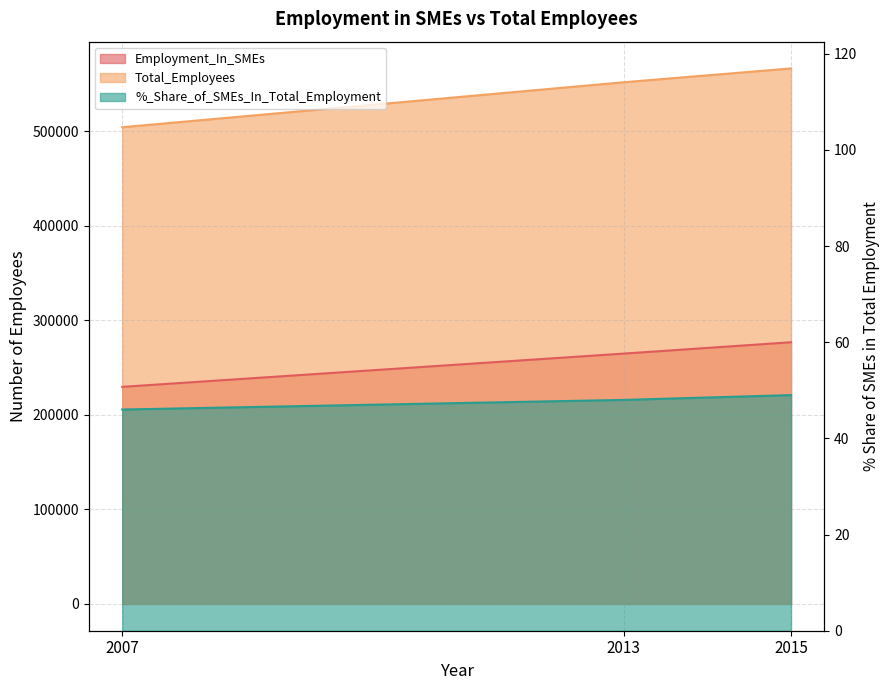

At which label does %_Share_of_SMEs_In_Total_Employment first exceed 48?

2015